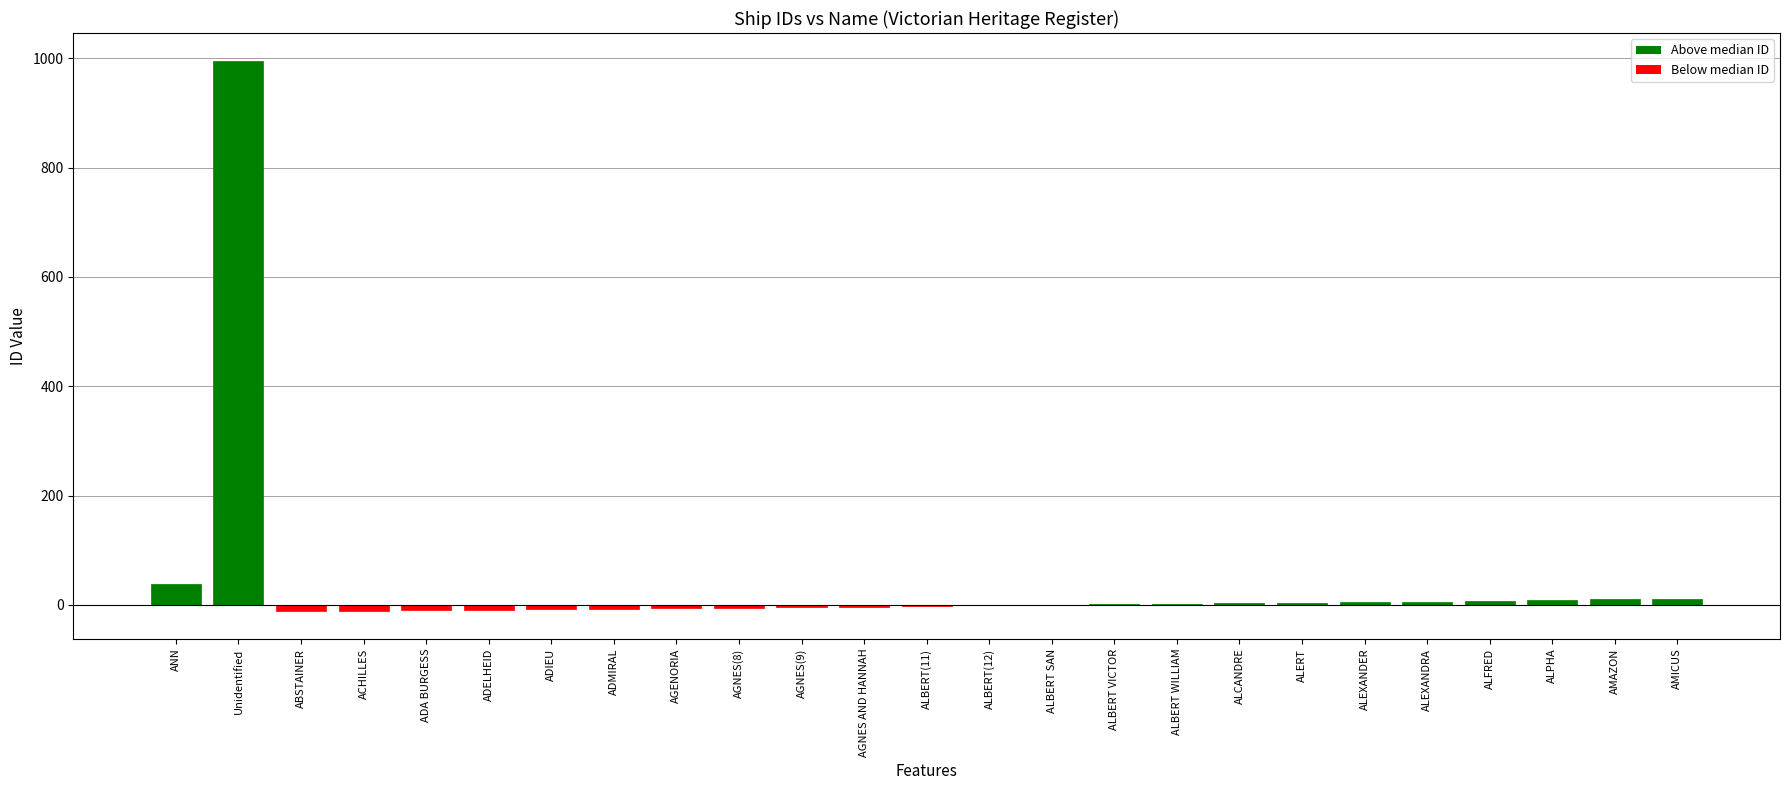

The value at Unidentified is 996. True or false?

True